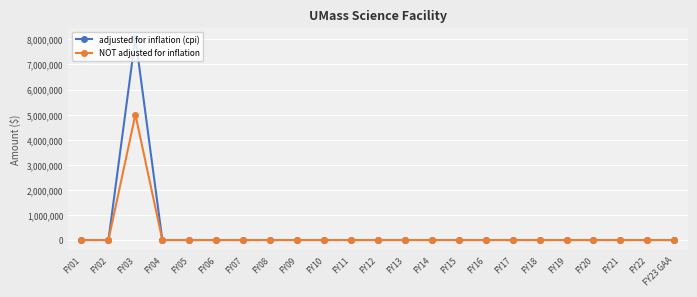

What is the label of the 15th point from the right?

FY09